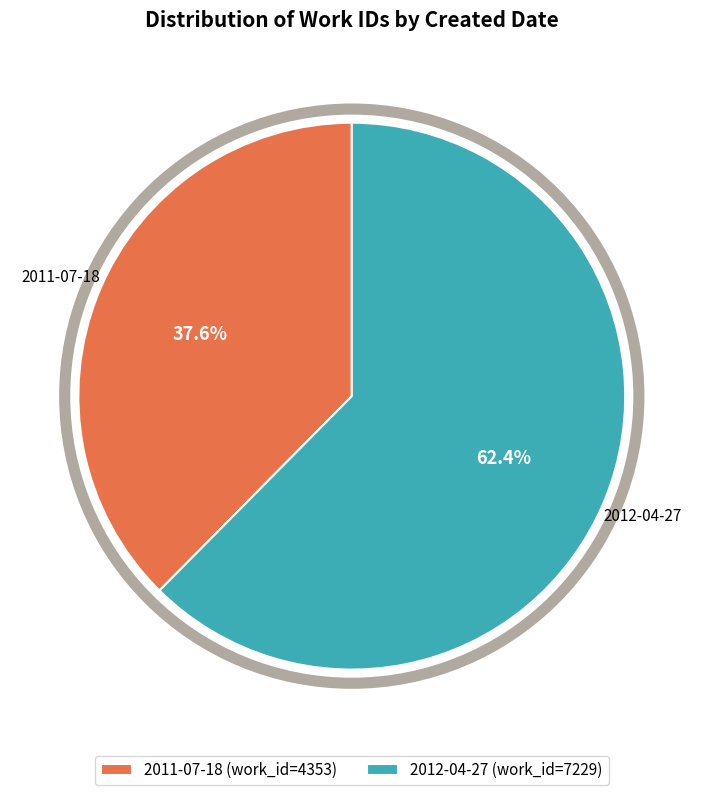

What is the smallest slice in the pie chart?

2011-07-18